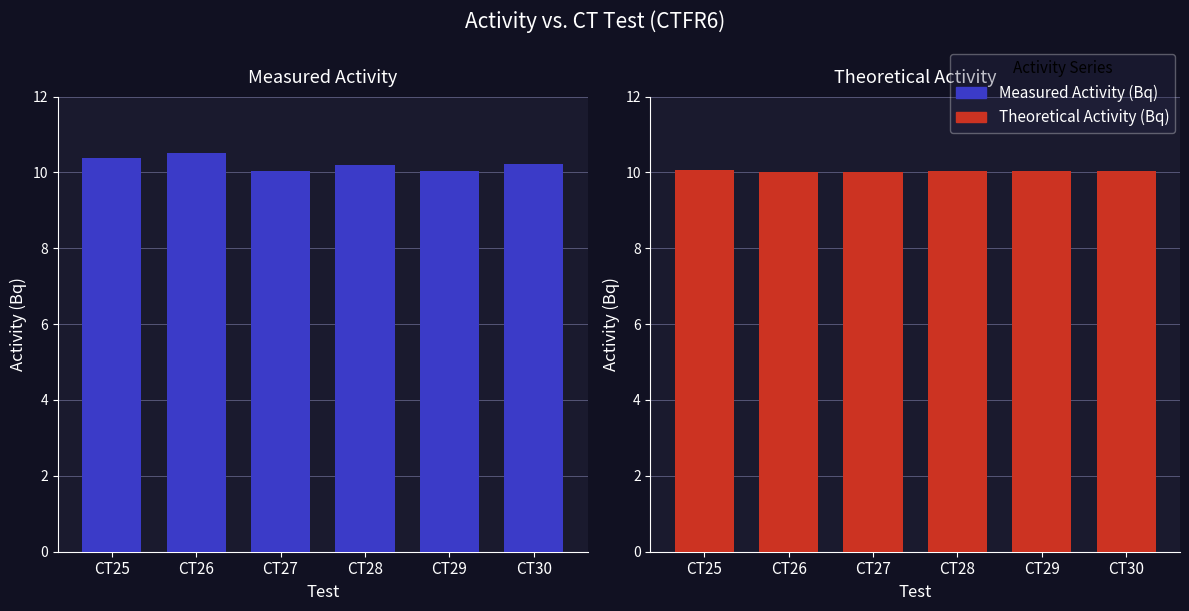

Which series changed the most between CT26 and CT30?

Measured Activity (Bq)